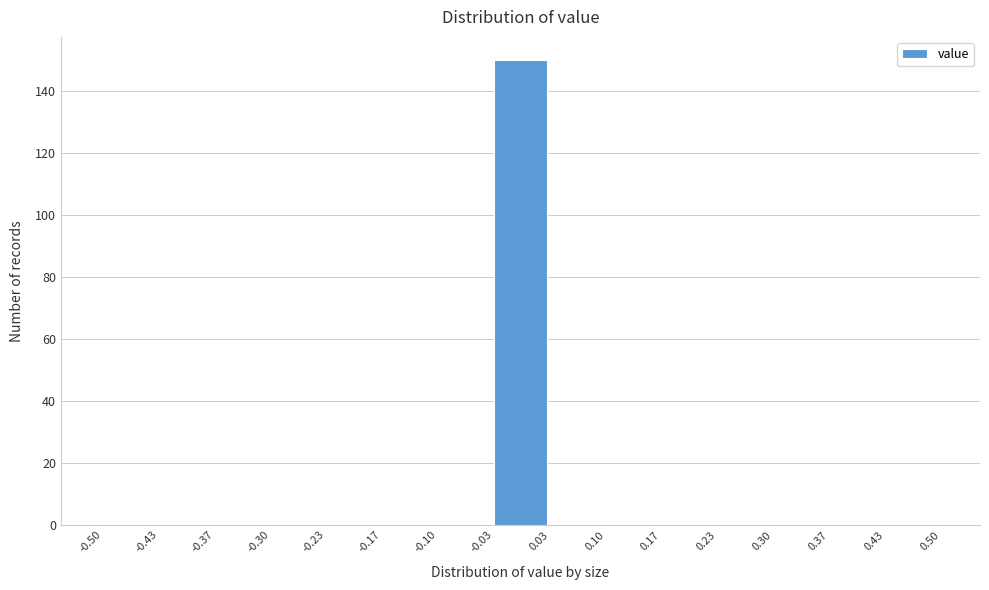

What is the height of the bar covering -0.03 to 0.03 on the x-axis? The values are not printed on the chart, so give them approximately, as read against the axis.

150